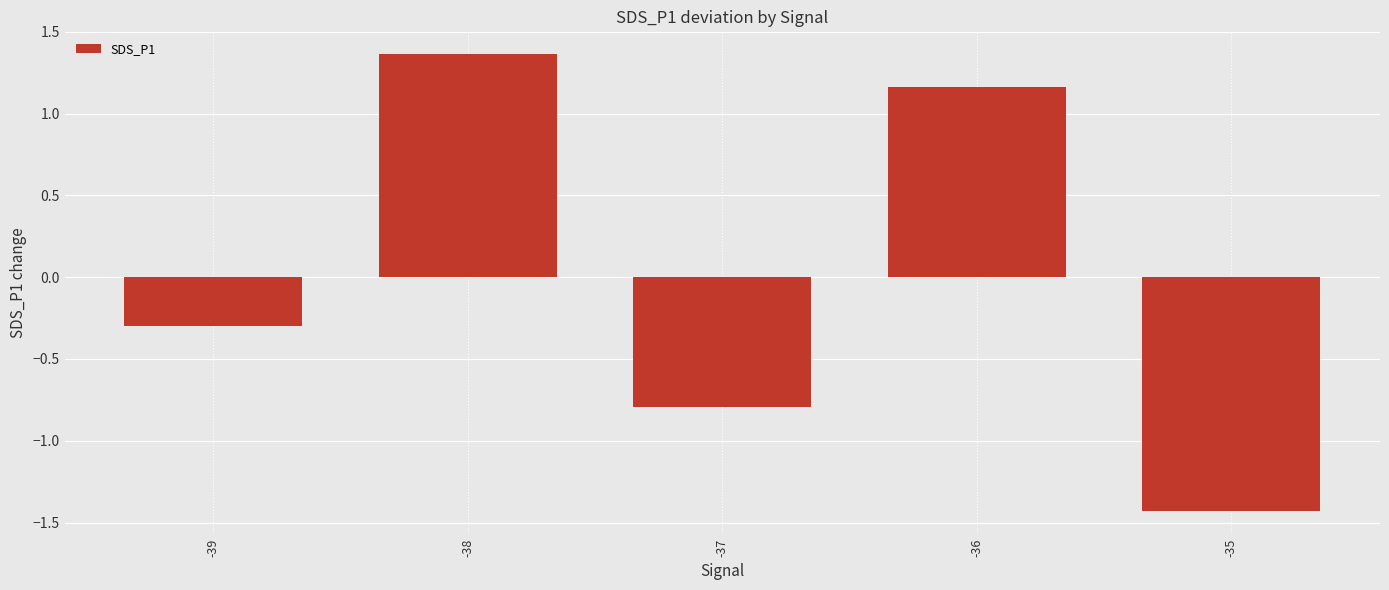

List the labels in order of value, largest first.

-38, -36, -39, -37, -35